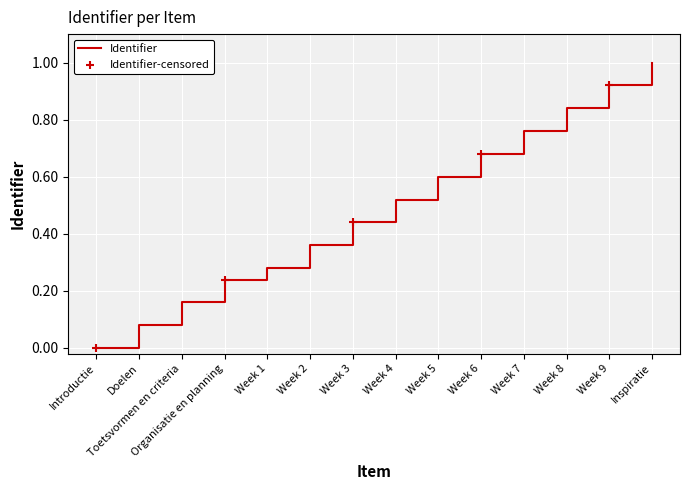

Between Week 7 and Introductie, which is larger?

Week 7